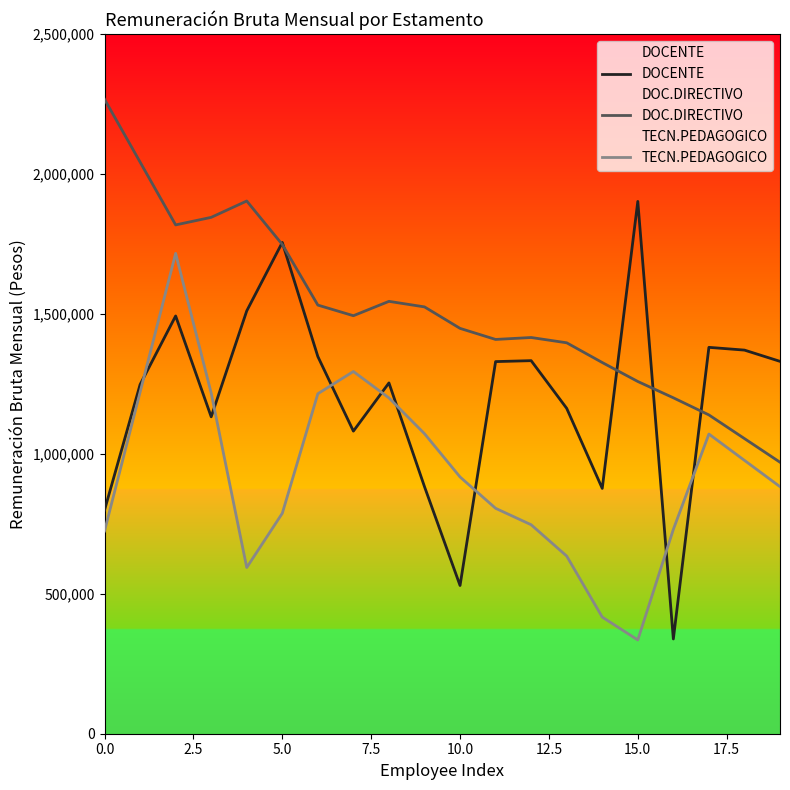

In DOC.DIRECTIVO, how many points are higher than both neighbors (excluding endpoints)?

3